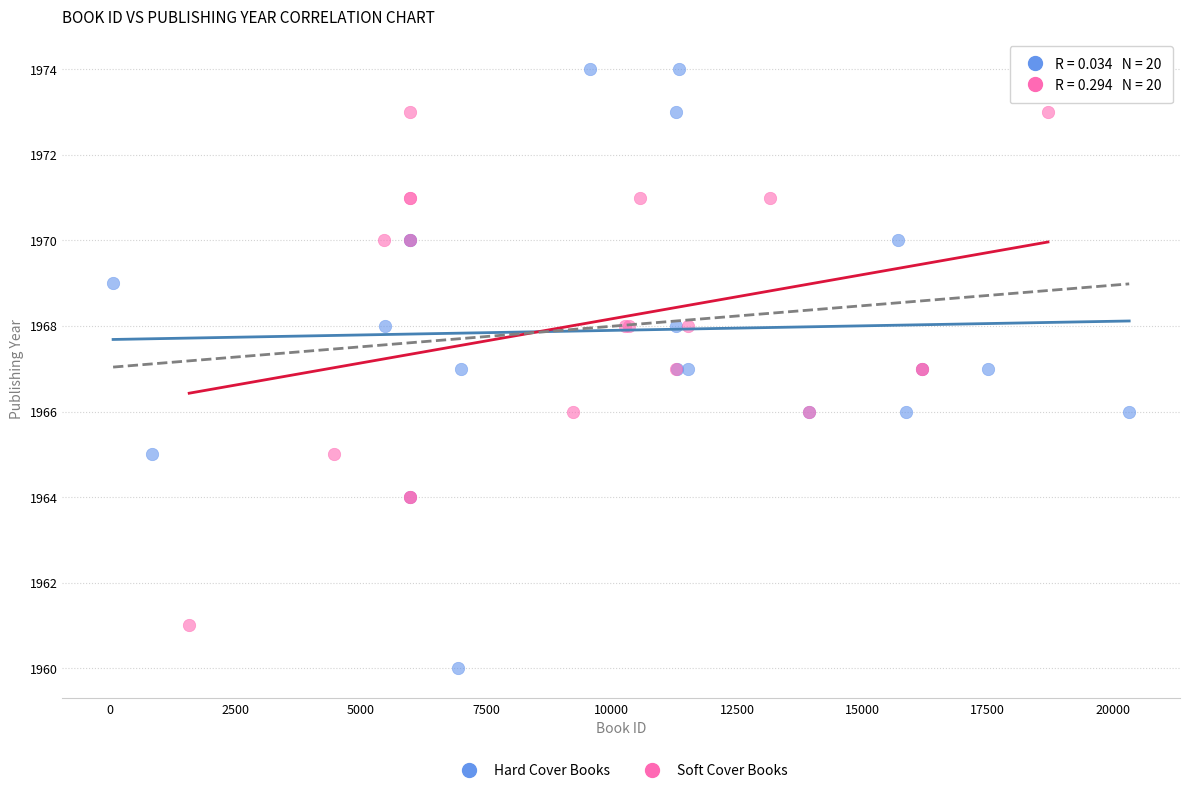

Which series contains the highest Y value?

Hard Cover Books